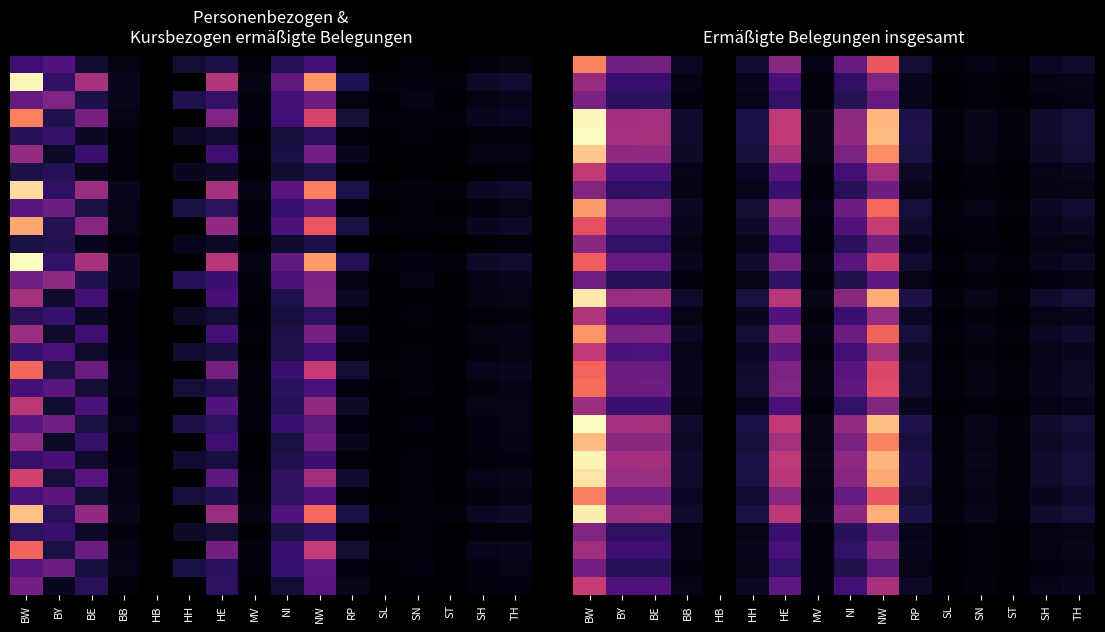

What is the total value across all series at RP?

389538.7